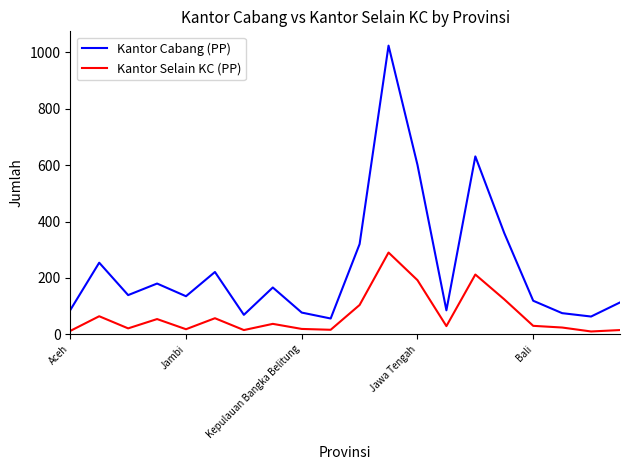

What is the difference between the maximum and minimum values in the Kantor Cabang (PP) series?

968